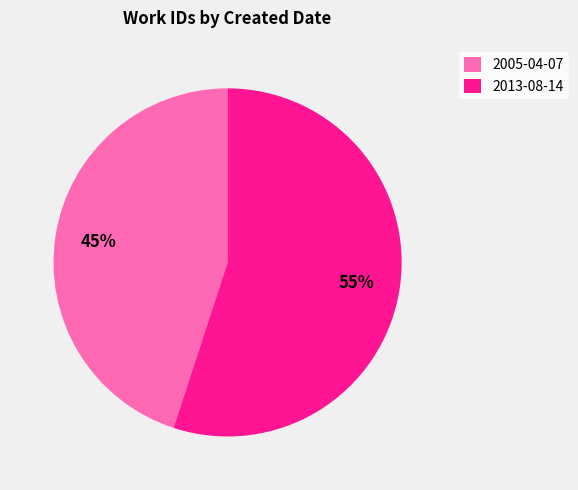

Approximately how many times larger is the value at 2013-08-14 compared to 2005-04-07?

1.2